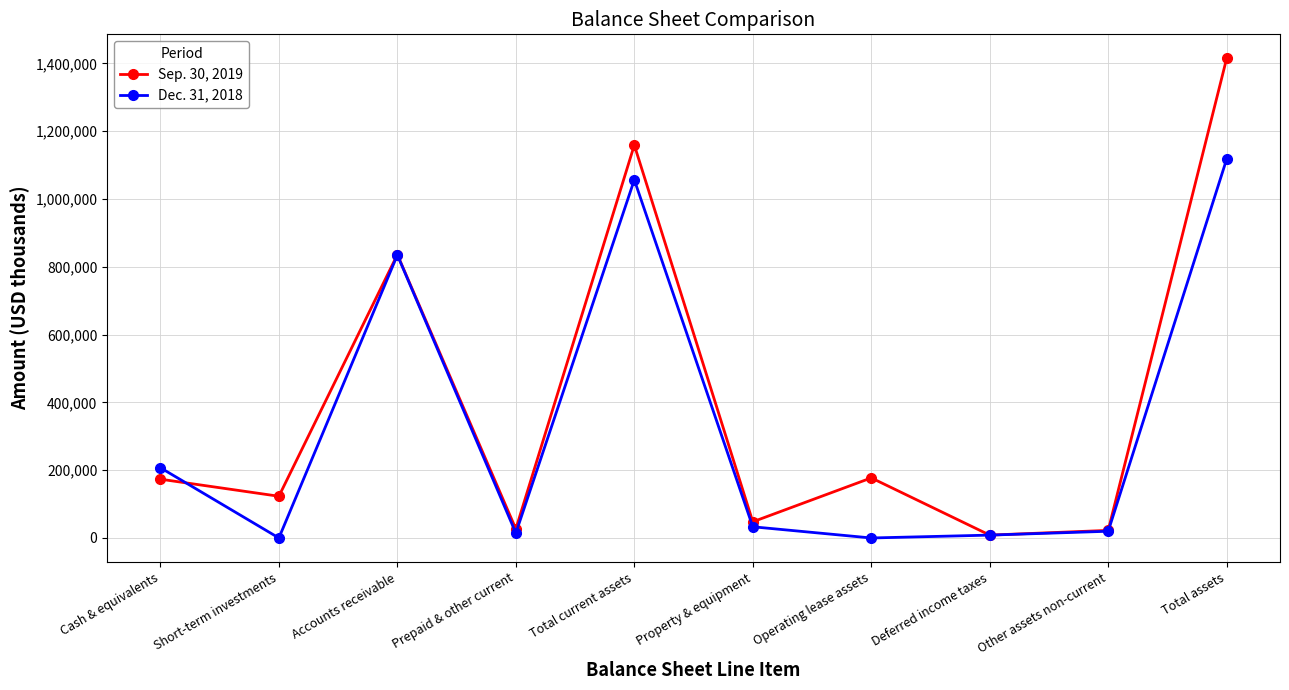

Where is the first local maximum for Dec. 31, 2018?

Accounts receivable